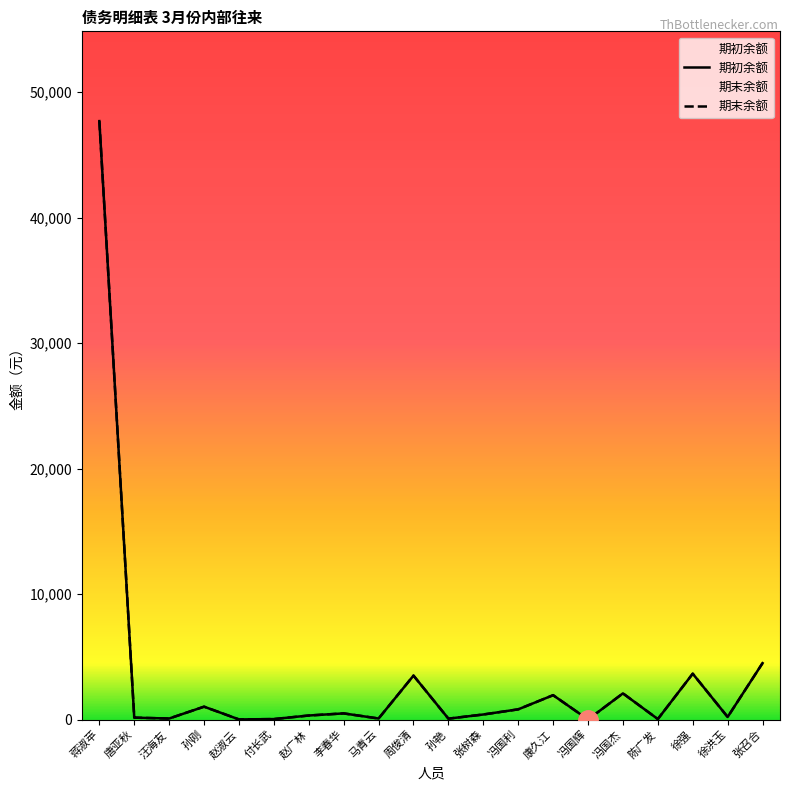

How many values in the 期初余额 series are below 401?

10